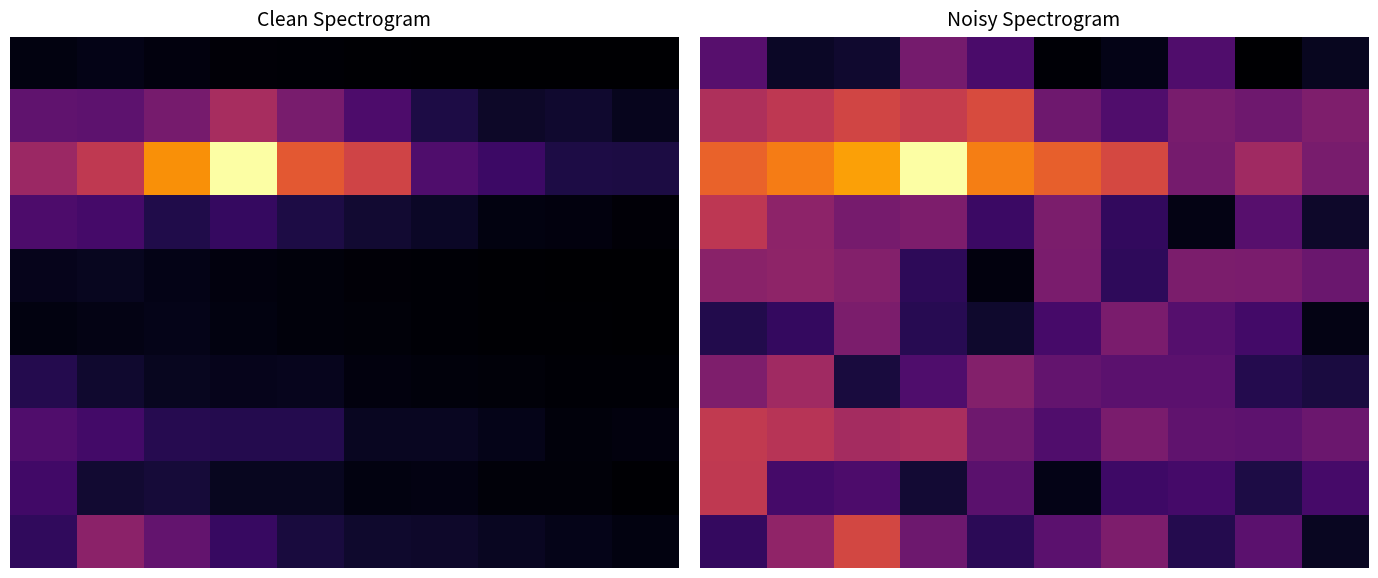

At how many categories does at least one series exceed 0?

10